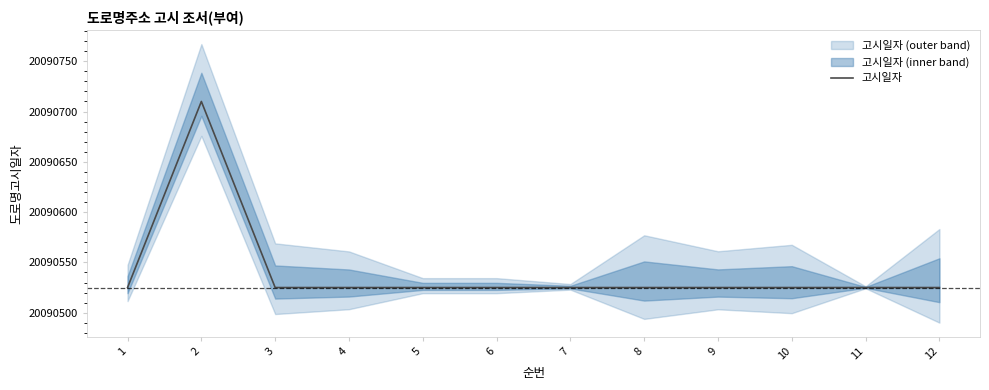

What is the value of the 2nd point from the left?

20090710